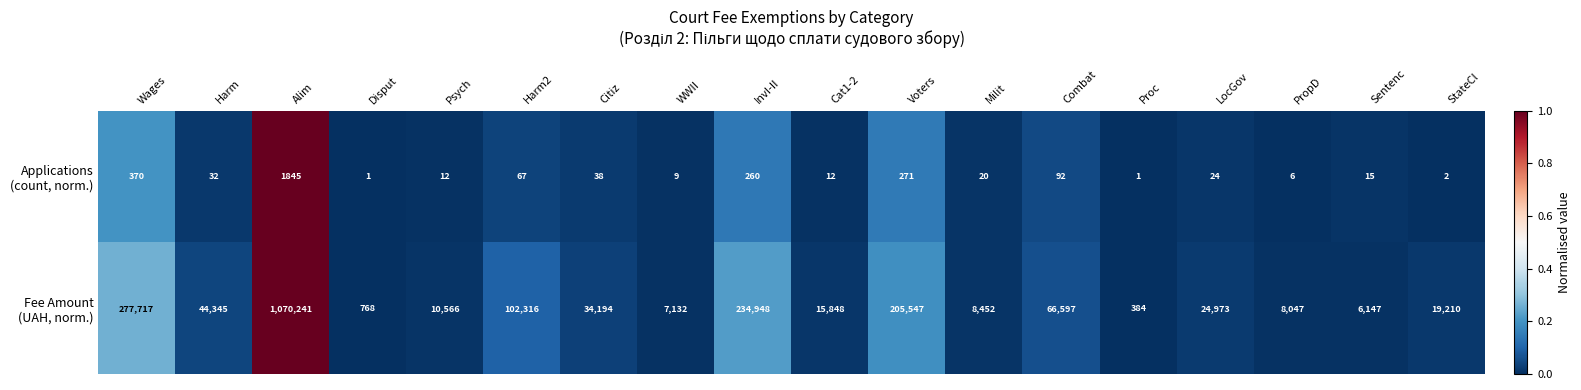

What is the spread (max minus min) of values at Cat1-2?

15836